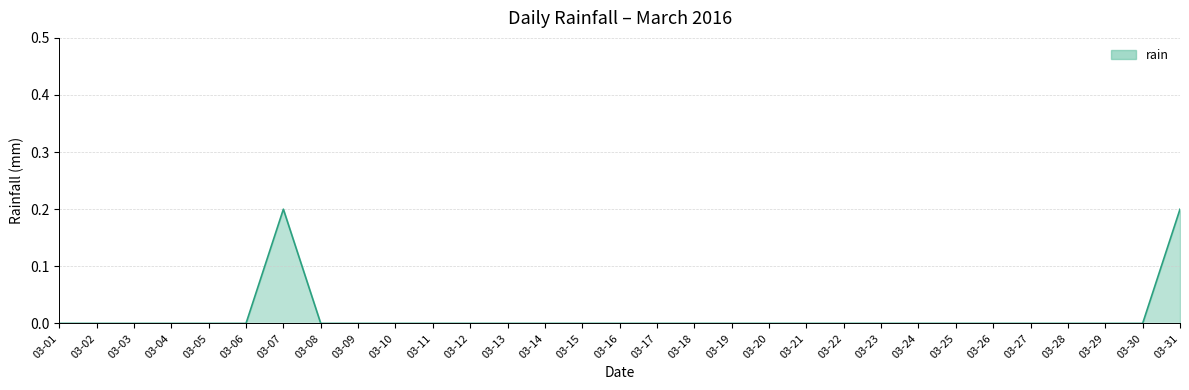

What is the change in value from 03-01 to 03-07?

+0.2